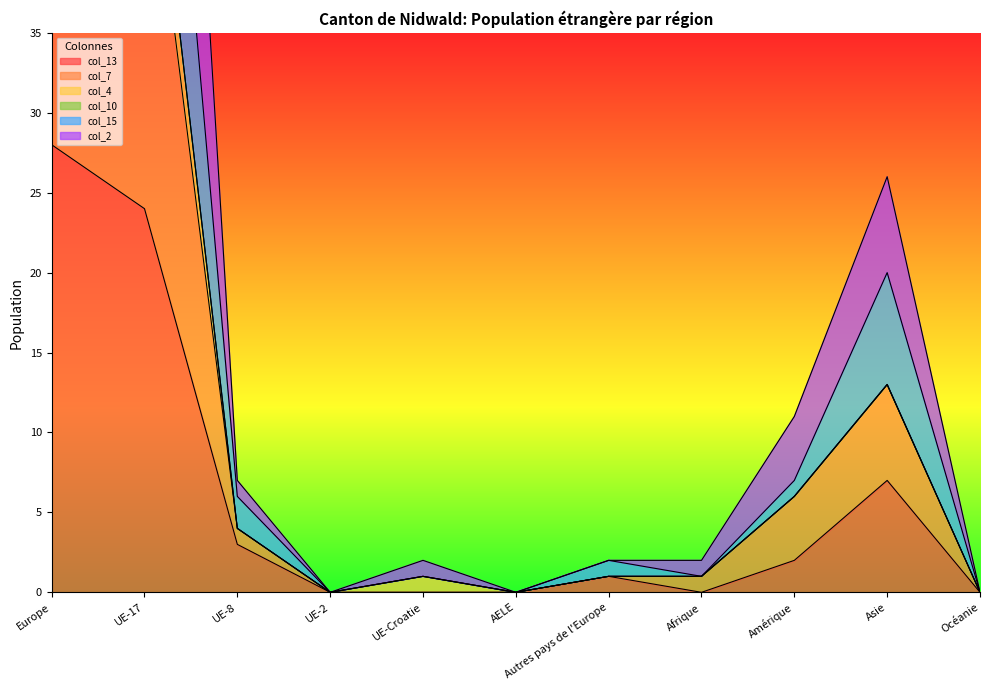

The col_13 series shows 24 at UE-17. True or false?

True